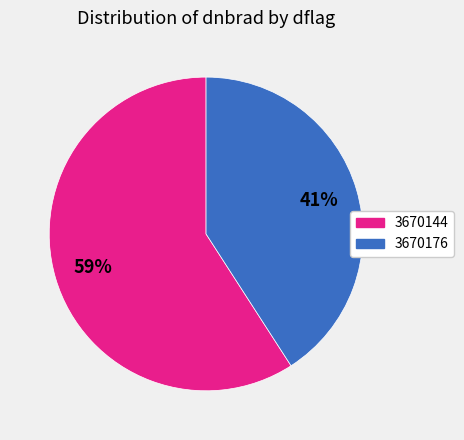

How many segments does this pie chart have?

2